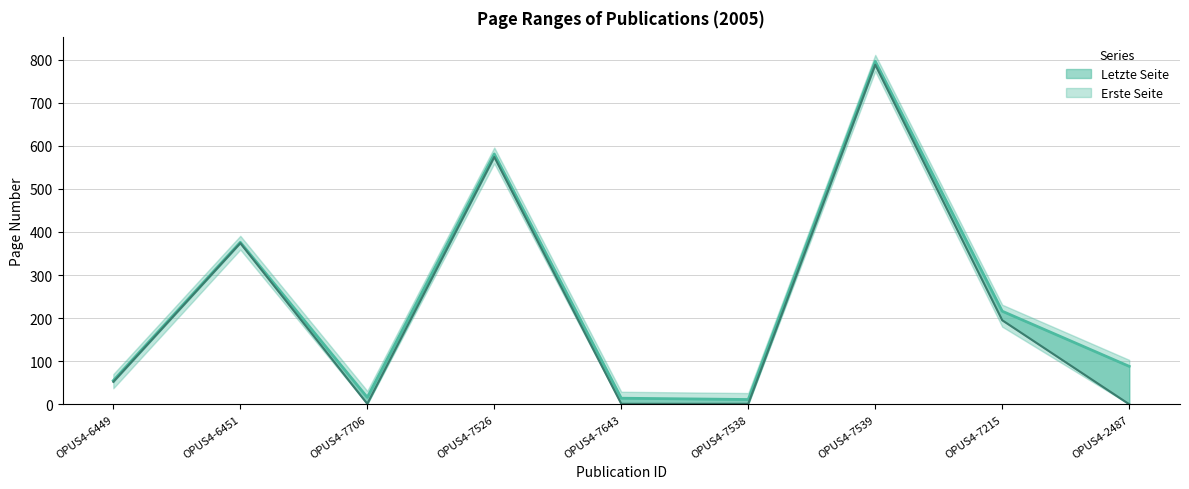

True or false: Letzte Seite has more than 2 points higher than both neighbors.

True